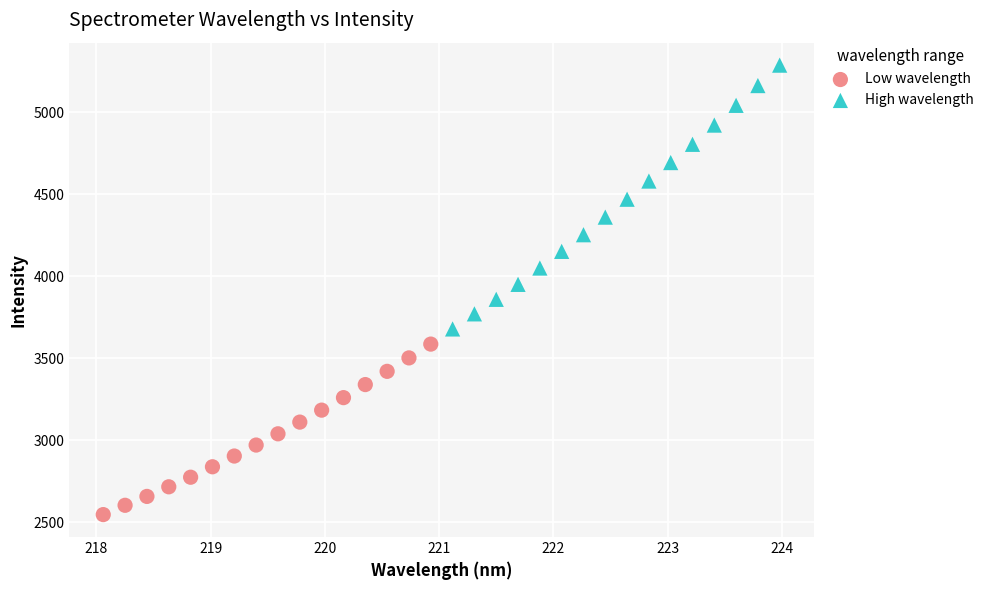

Which series contains the lowest Y value?

Low wavelength